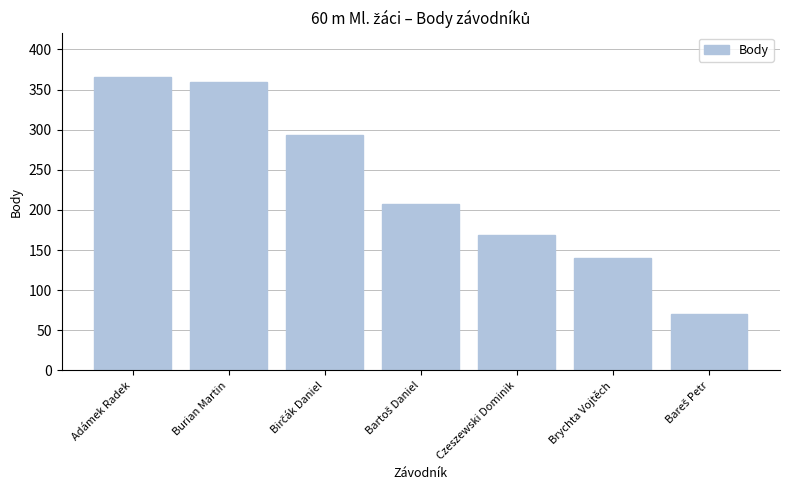

Read the value at Adámek Radek, to the nearest 50.

350